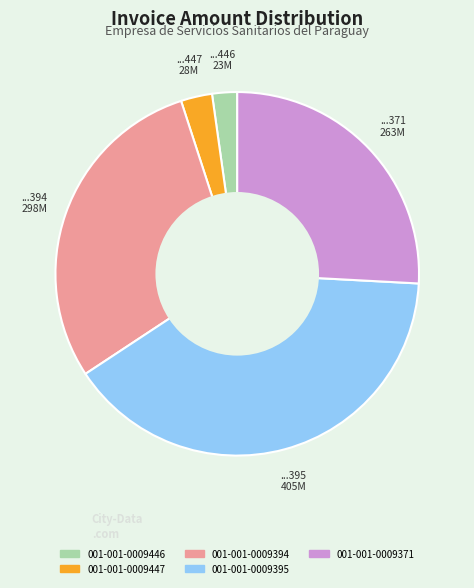

Which has a higher value, 001-001-0009394 or 001-001-0009447?

001-001-0009394